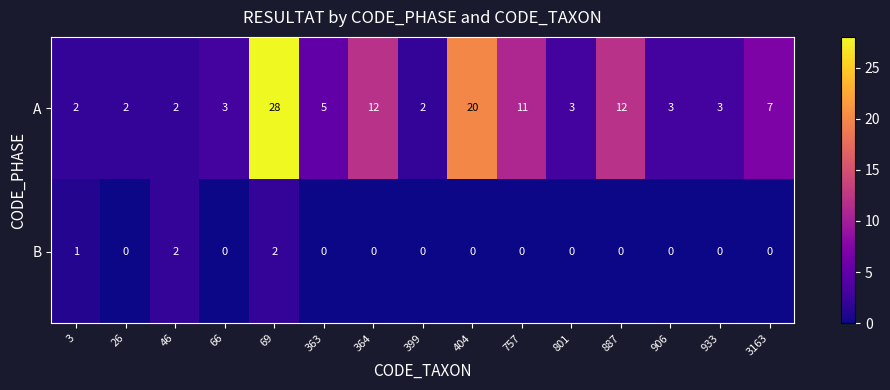

At how many categories does at least one series exceed 26?

1